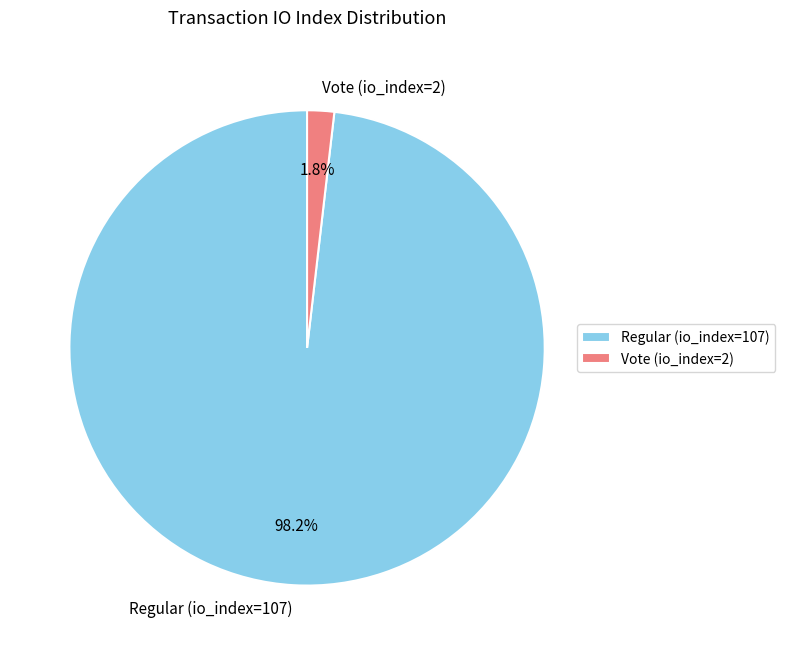

Rank the categories by value from highest to lowest.

Regular (io_index=107), Vote (io_index=2)